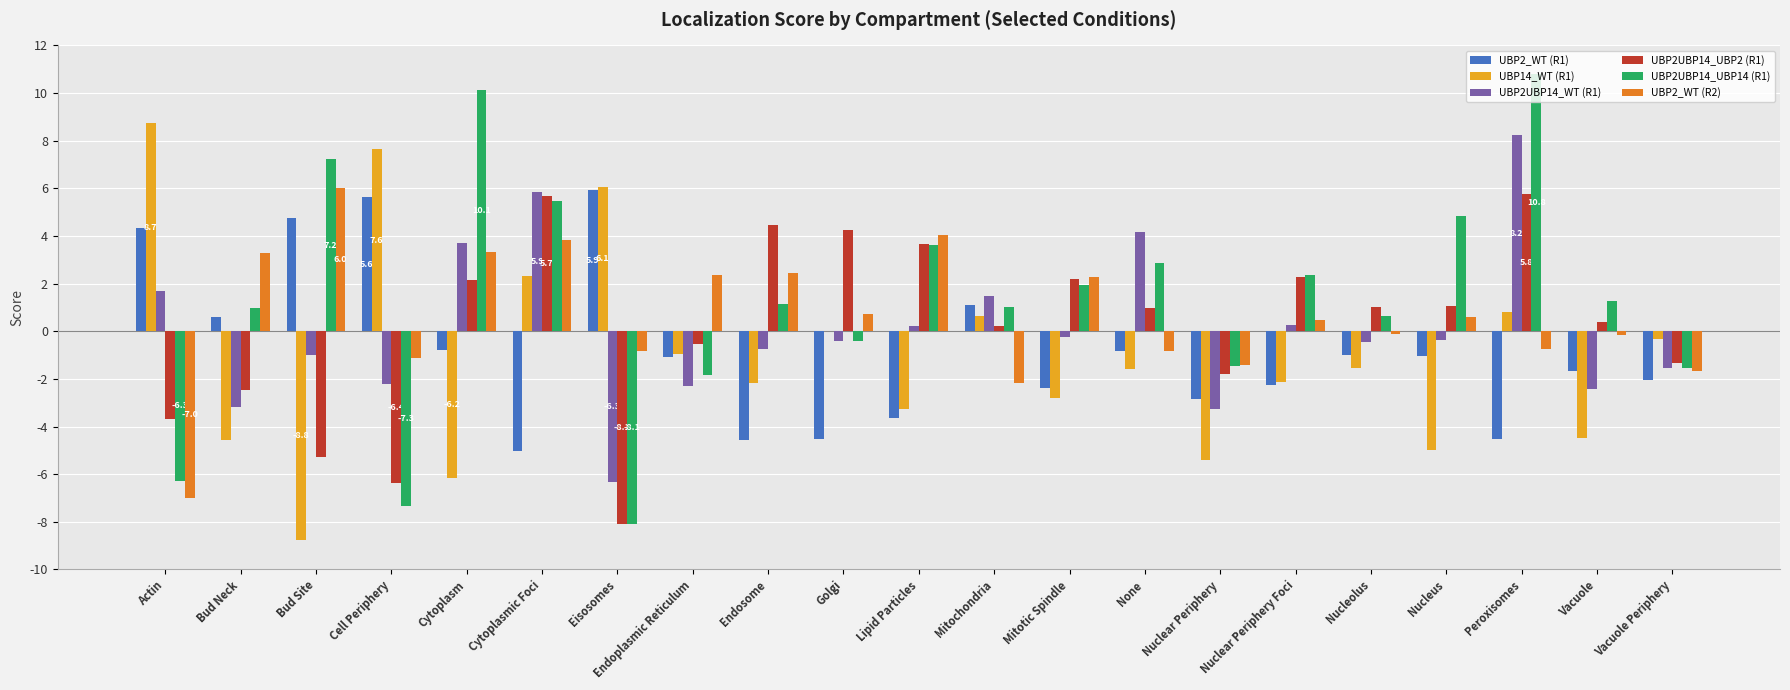

What is the spread (max minus min) of values at Cytoplasm?

16.3